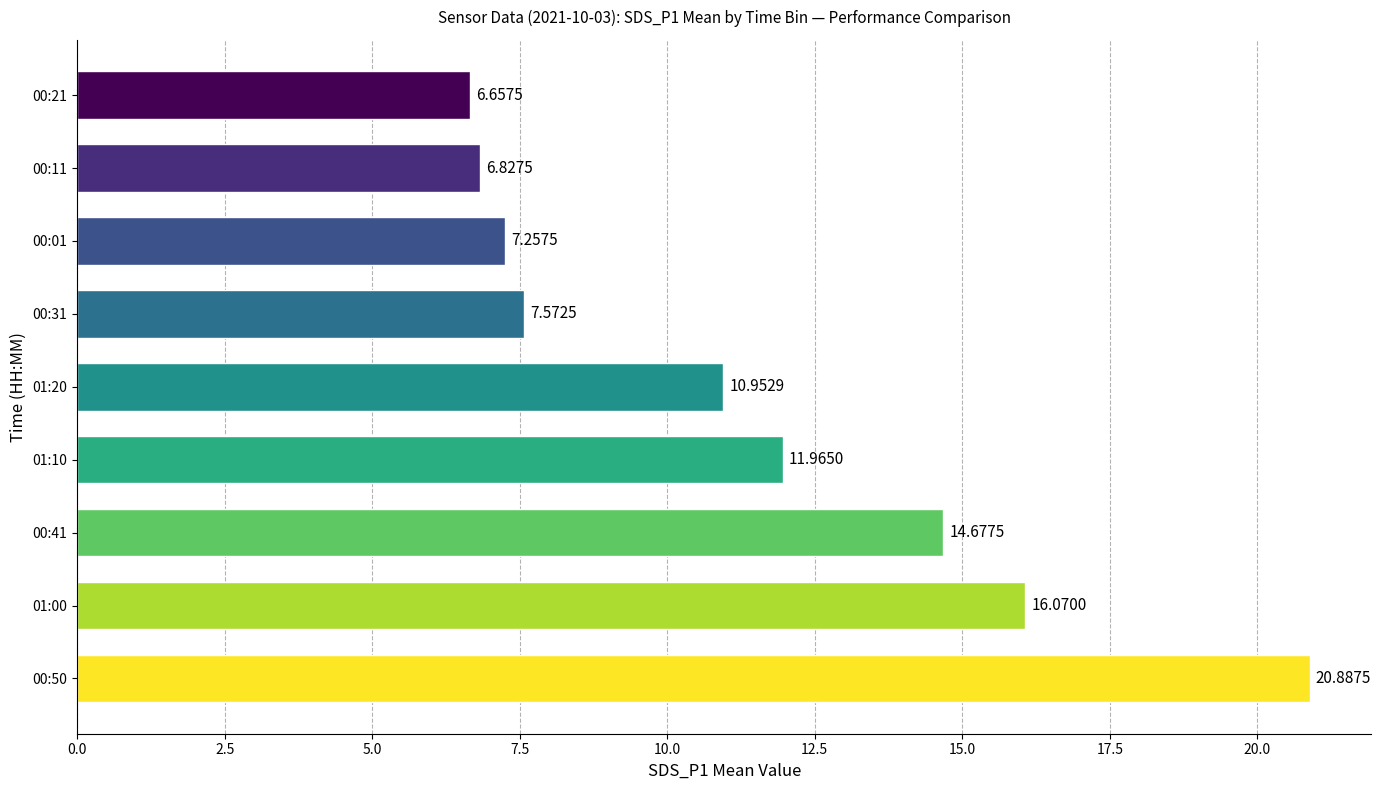

Approximately how many times larger is the value at 00:41 compared to 00:21?

2.2